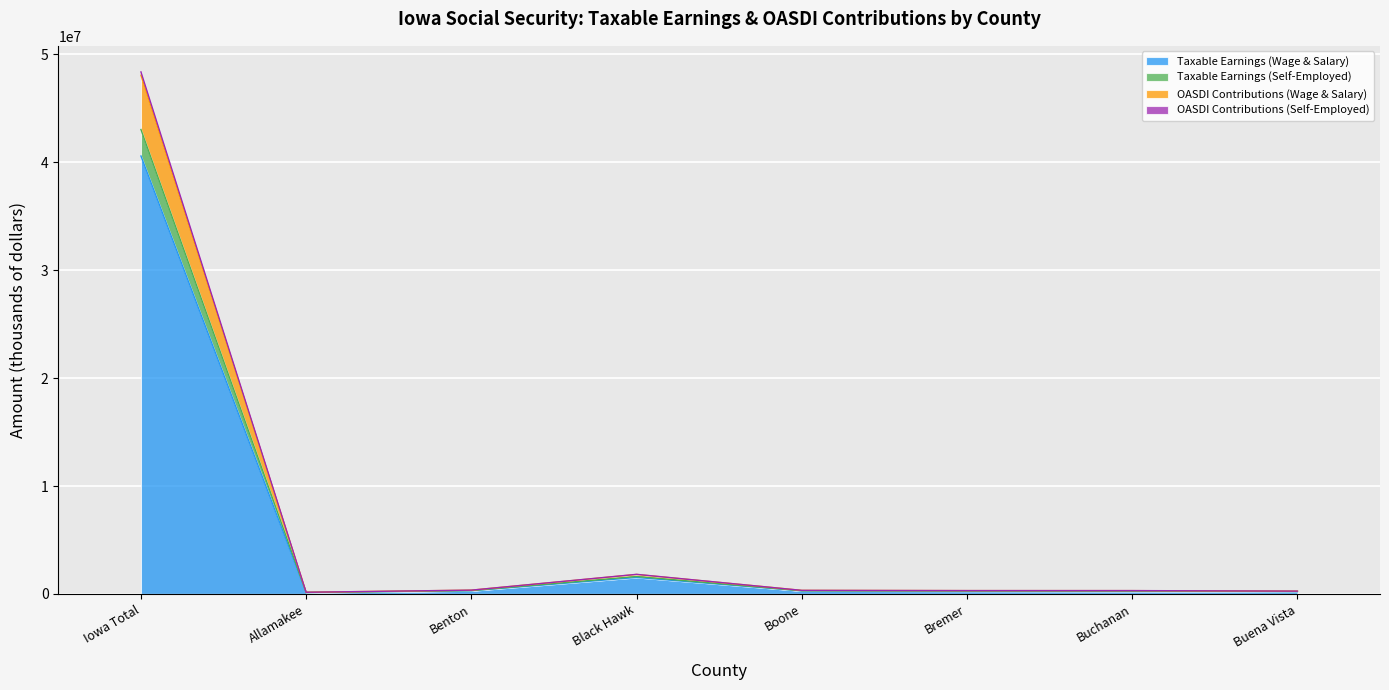

At which category is the sum across all series the highest?

Iowa Total